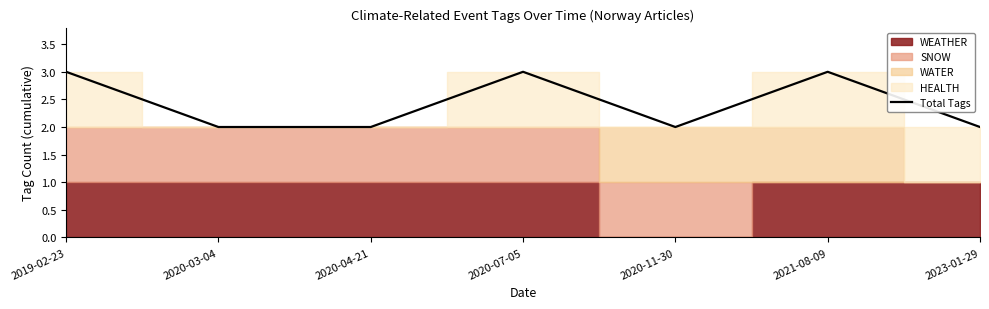

List the labels in order of value, smallest first.

2020-03-04, 2020-04-21, 2020-11-30, 2023-01-29, 2019-02-23, 2020-07-05, 2021-08-09